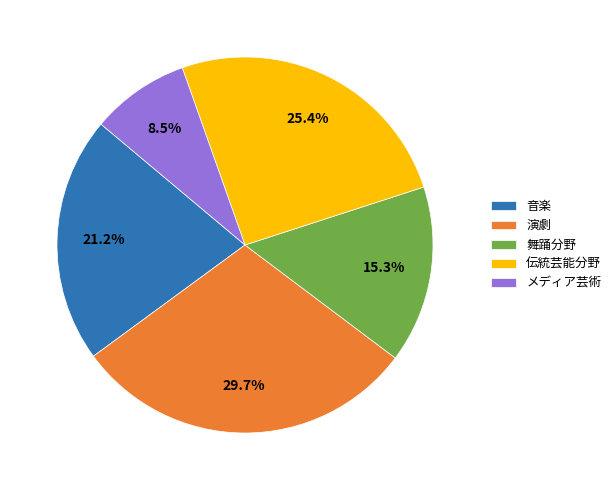

What portion of the pie excludes 舞踊分野?

84.7%